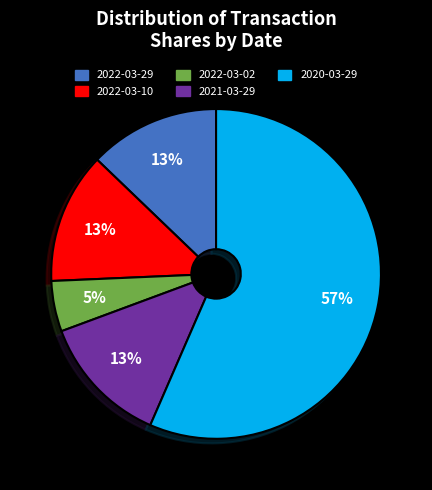

Count the number of slices in the pie.

5